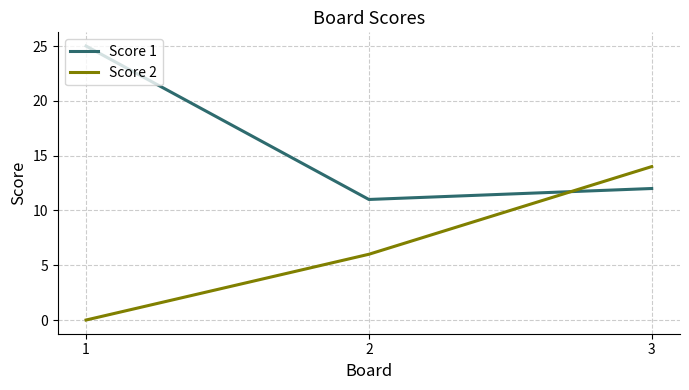

Which category has the highest value across all series?

1